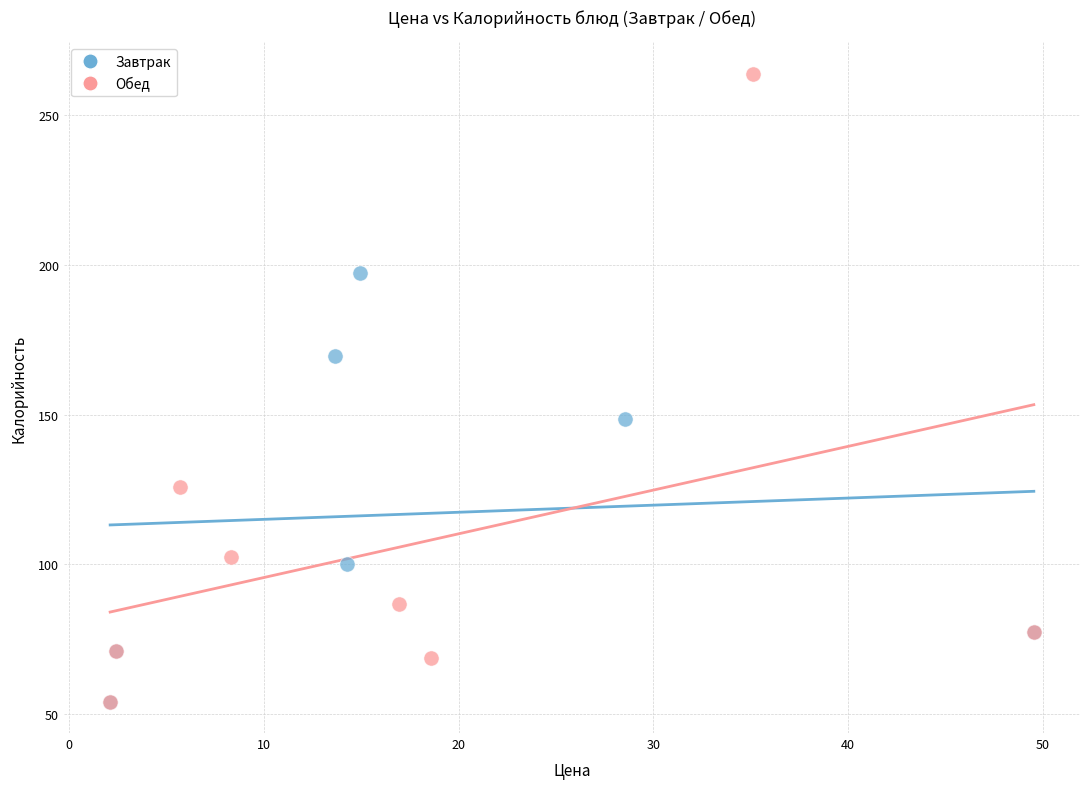

Which series has the largest Y range (max minus min)?

Обед